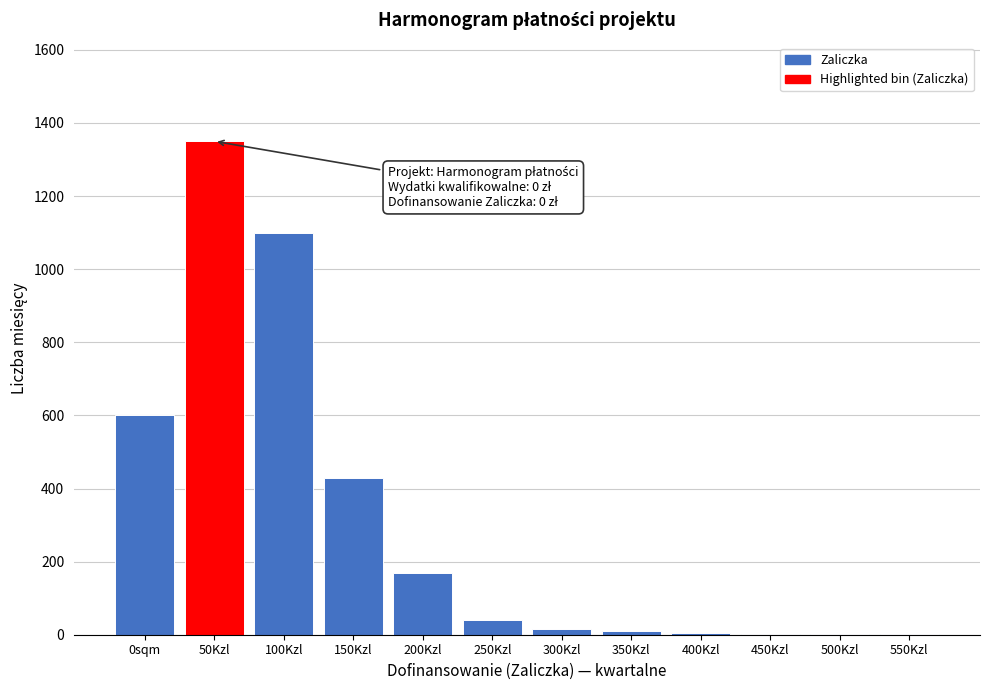

What is the sum of all values?

3726